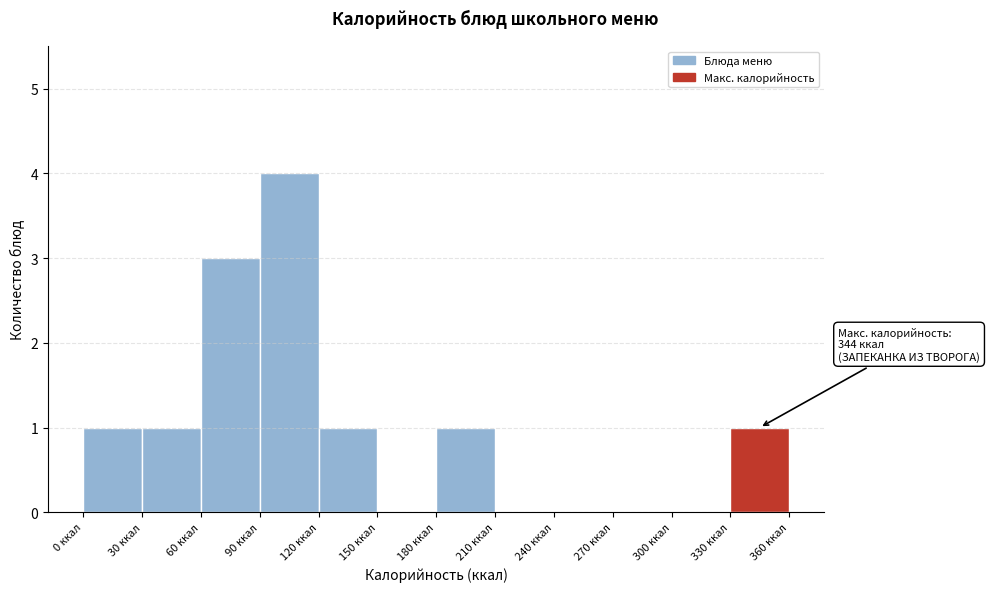

Over which range of the x-axis is the bar tallest?

90 to 120